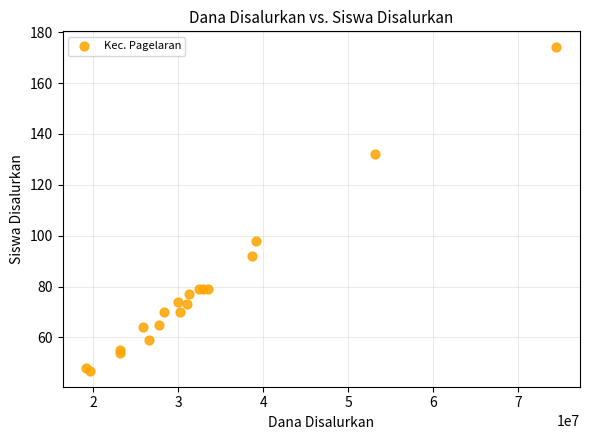

What Y value in the scatter plot is closest to 110?

98